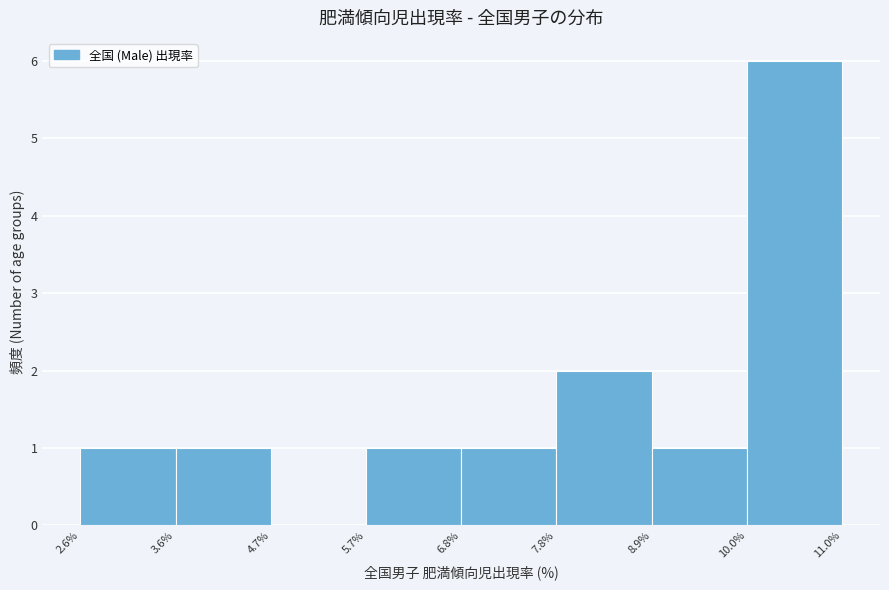

How tall is the bar that spans 6.8% to 7.8% on the x-axis? The values are not printed on the chart, so give them approximately, as read against the axis.

1